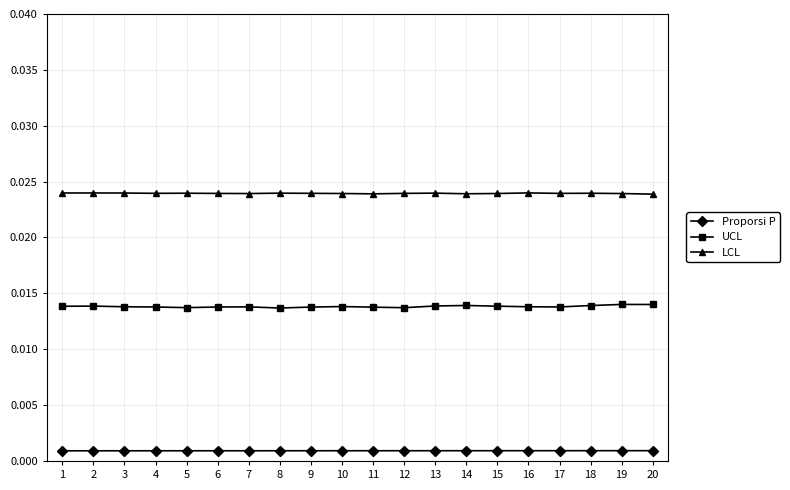

Rank the series by their average value, from lowest to highest.

Proporsi P, UCL, LCL